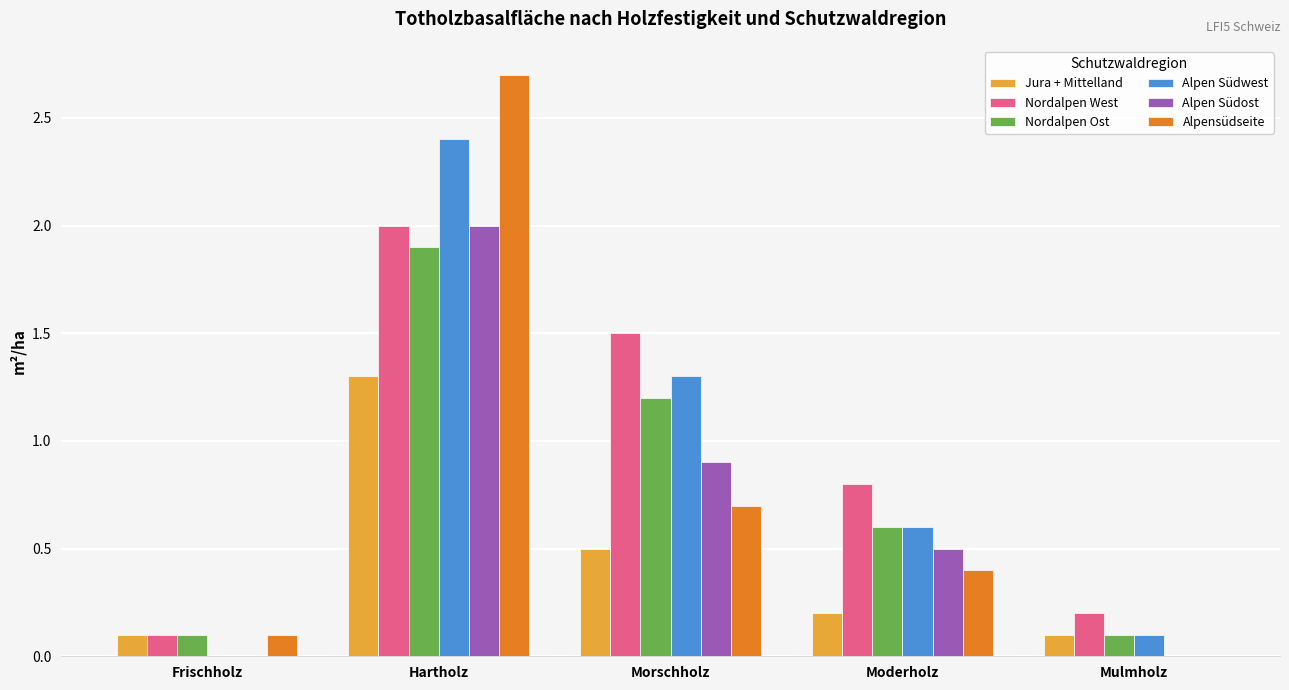

What is the maximum value shown in the chart?

2.7